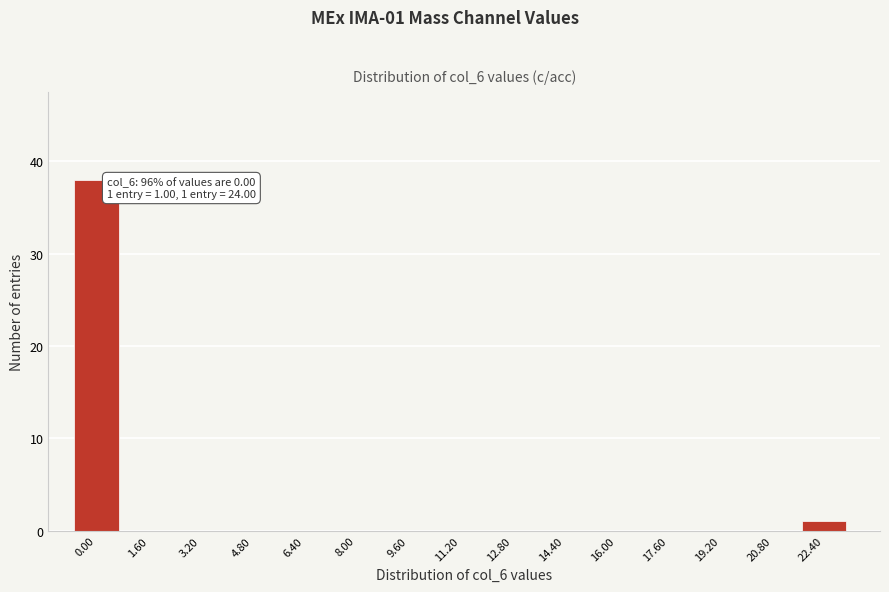

Reading left to right, extract all data points from this chart.

0.00=38	1.60=0	3.20=0	4.80=0	6.40=0	8.00=0	9.60=0	11.20=0	12.80=0	14.40=0	16.00=0	17.60=0	19.20=0	20.80=0	22.40=1